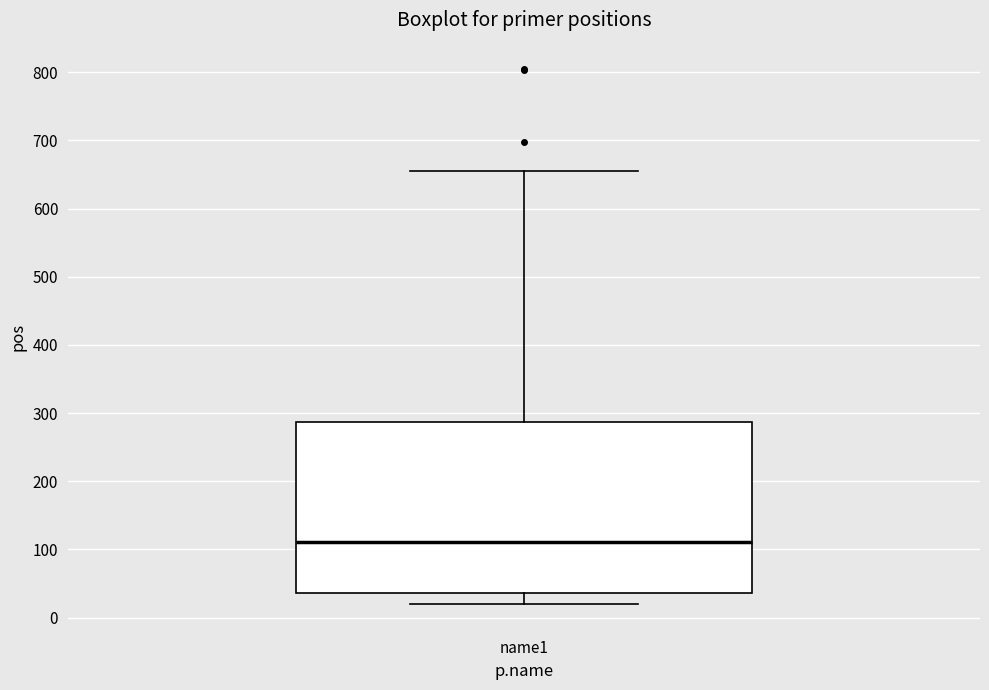

Read this box plot against the y-axis: the position of the median line, the range covered by the box, and the ends of both whiskers. The values are not printed on the chart, so give them approximately, as read against the axis.

median 110, box 40 to 290, whiskers 20 to 660